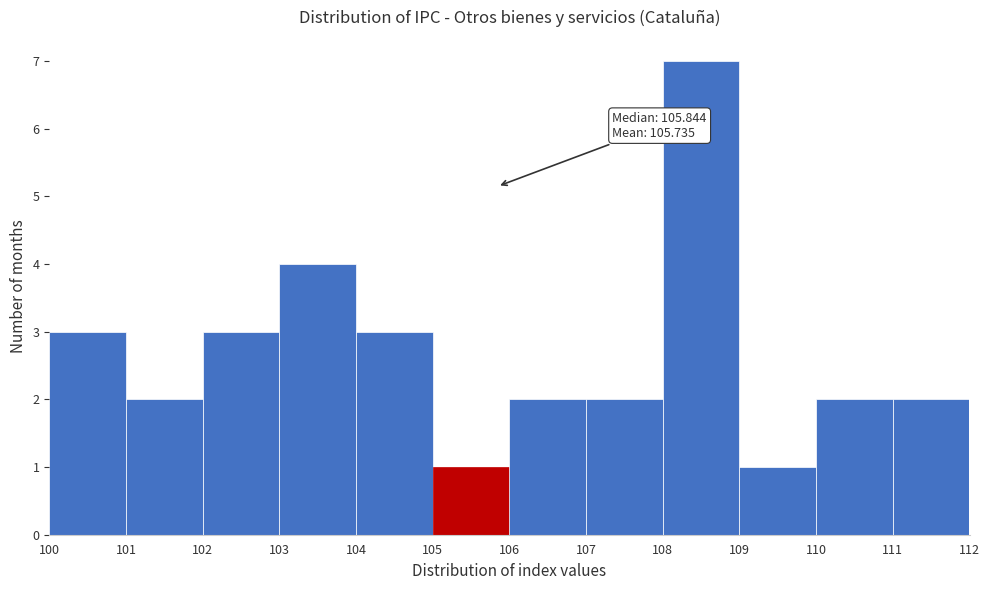

Which range on the x-axis has the tallest bar?

108 to 109